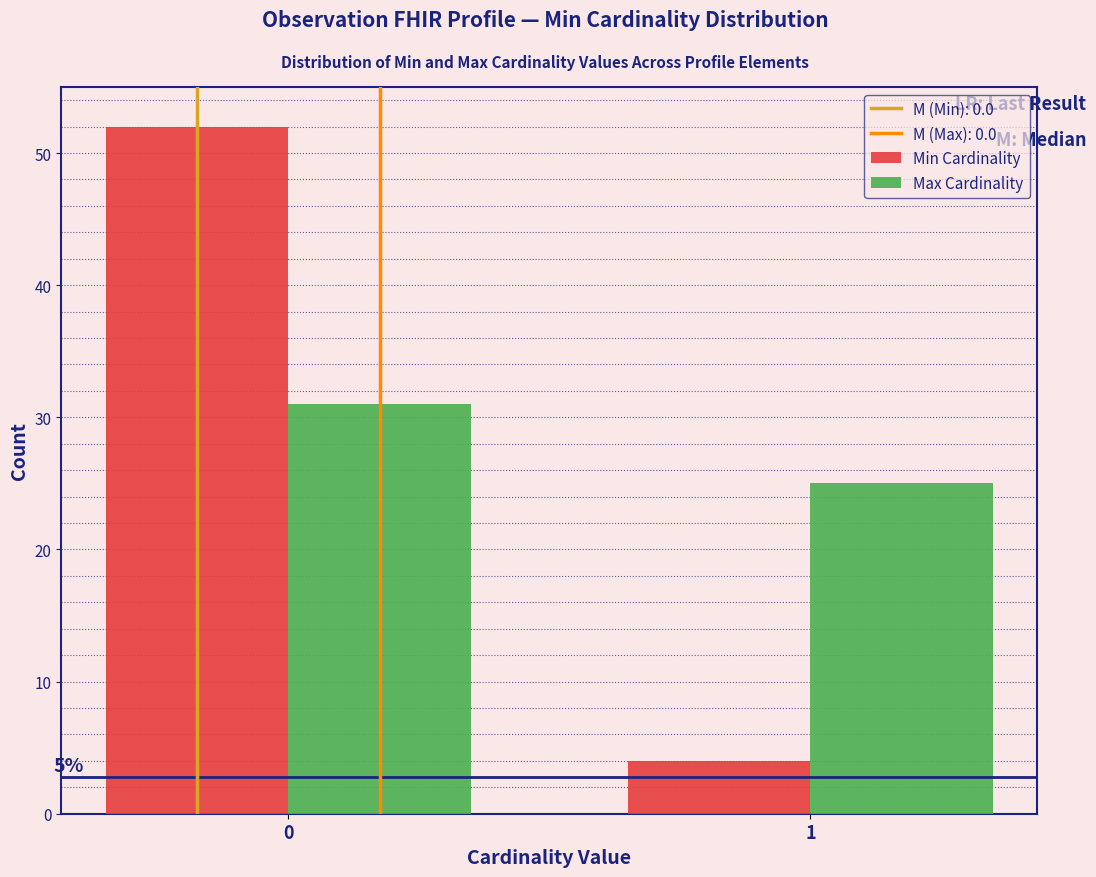

Reading left to right, transcribe all the data shown in this chart.

Min Cardinality: 52	4
Max Cardinality: 31	25